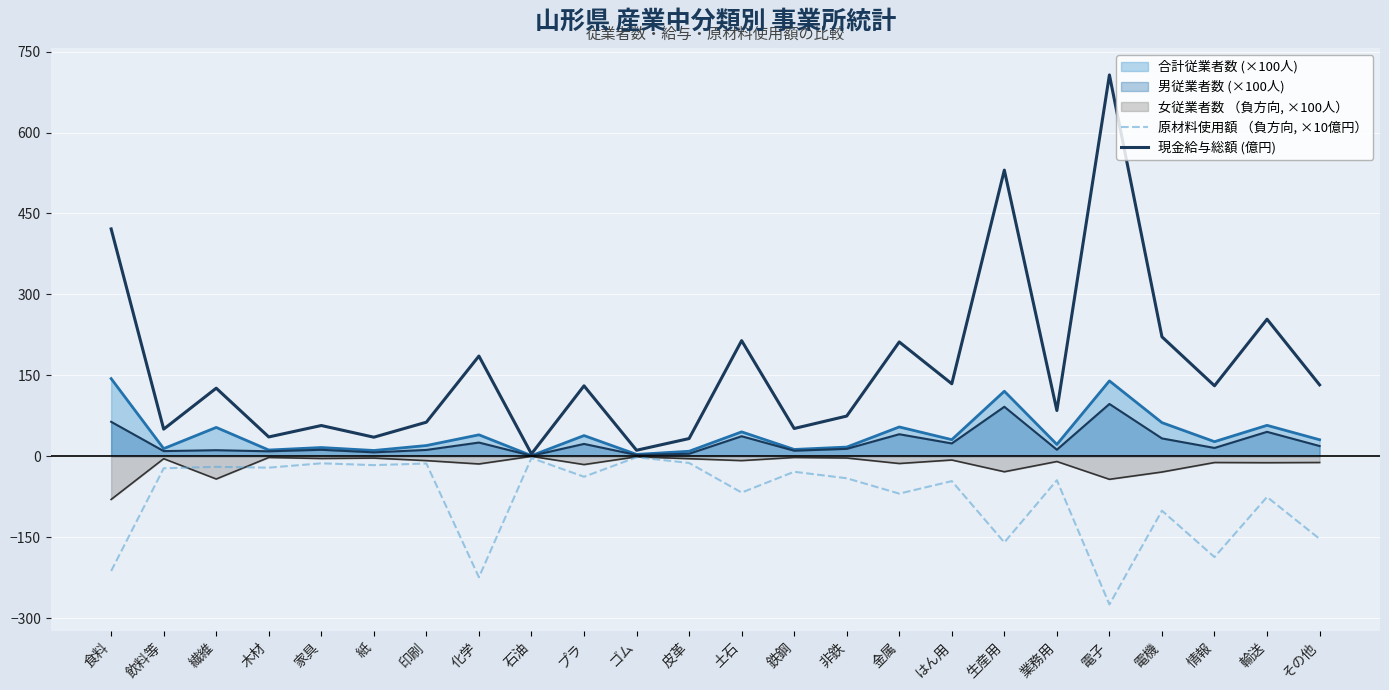

At which label does 現金給与総額 (億円) first exceed 130?

食料